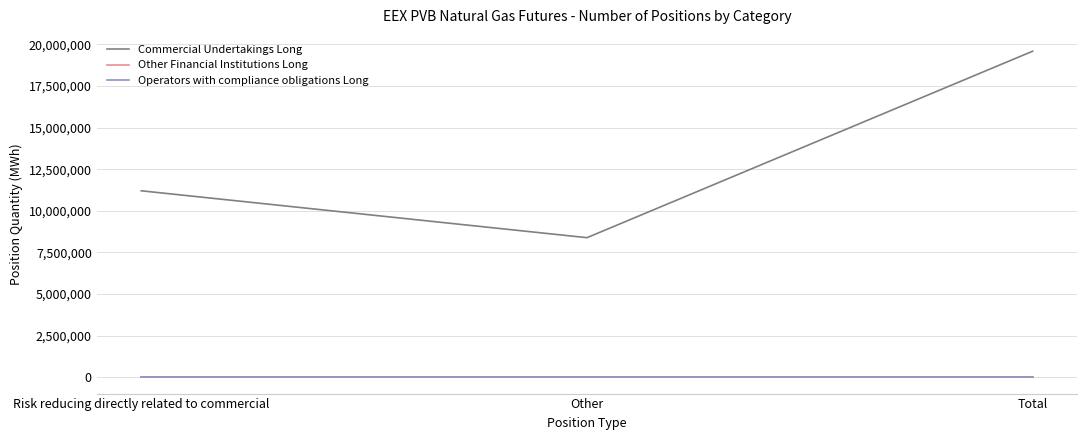

Is the value of Commercial Undertakings Long at Total greater than the value of Operators with compliance obligations Long at Other?

Yes